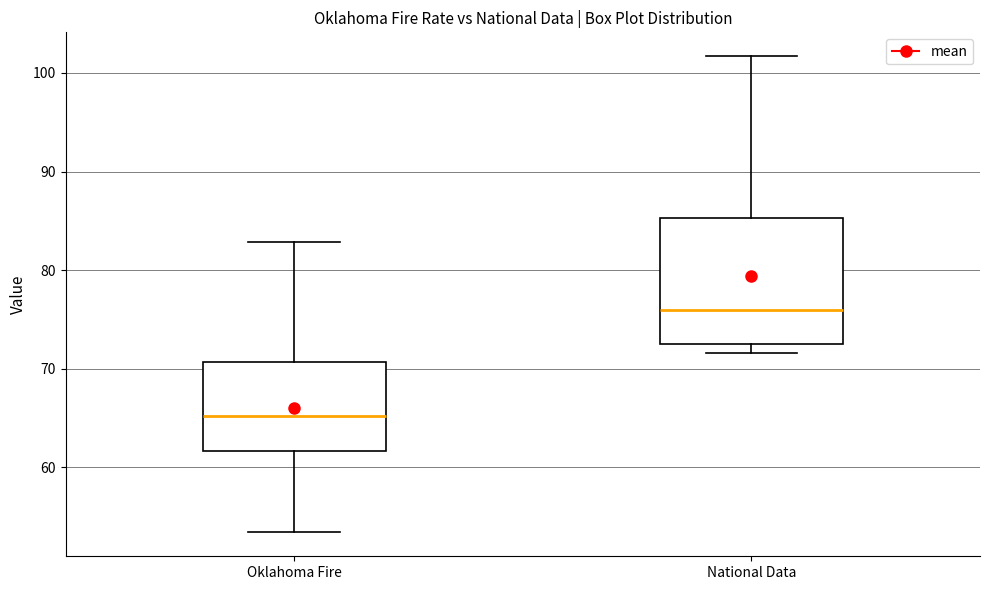

Reading left to right, read every box against the y-axis: the position of its median line, the range the box covers, and the ends of its whiskers. The values are not printed on the chart, so give them approximately, as read against the axis.

Oklahoma Fire: median 65, box 62 to 71, whiskers 53 to 83
National Data: median 76, box 73 to 85, whiskers 72 to 102